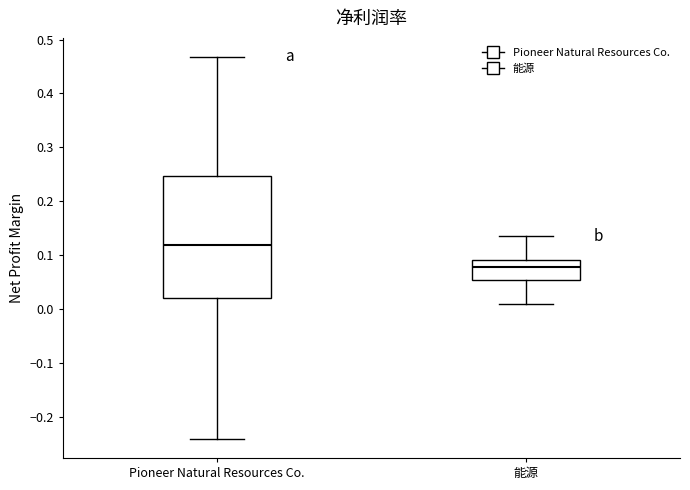

Comparing the boxes themselves (not the whiskers), which one is the tallest?

Pioneer Natural Resources Co.